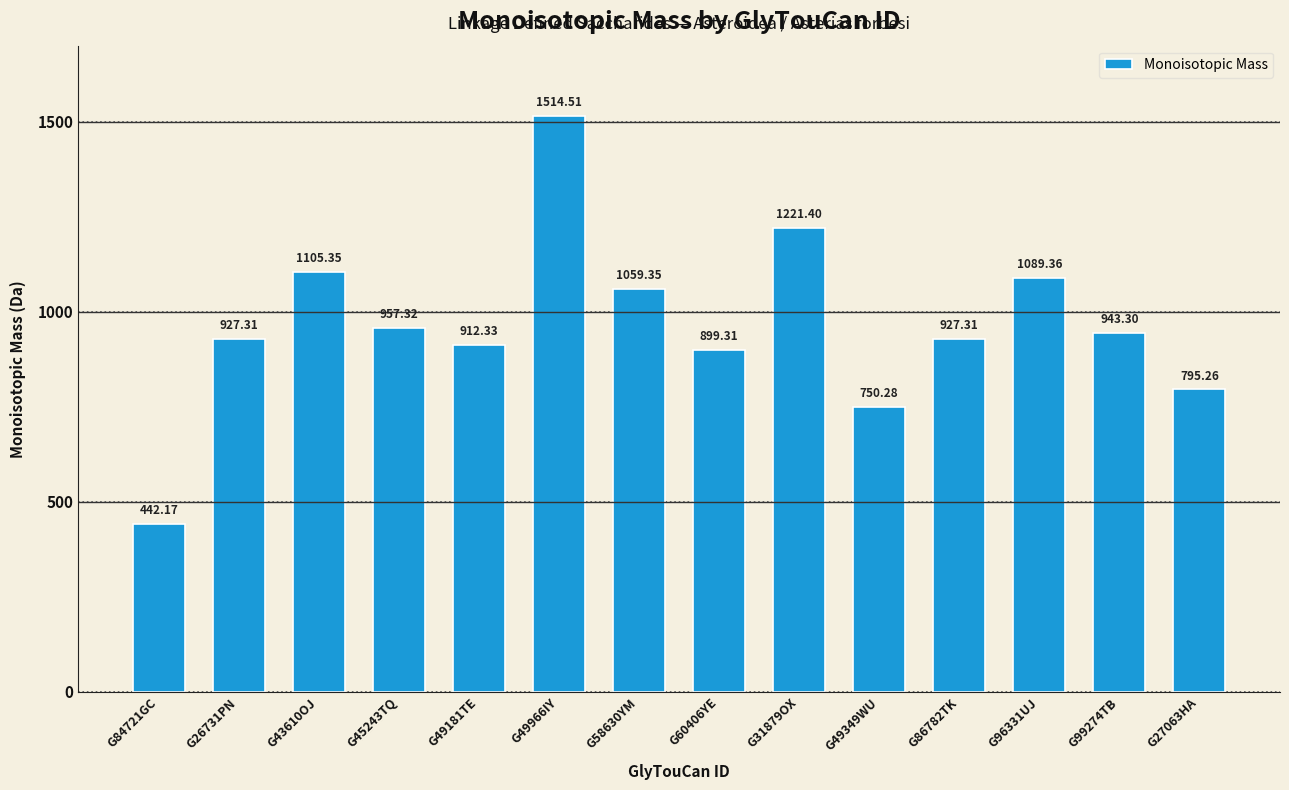

What is the difference between the second highest and minimum values?

779.2